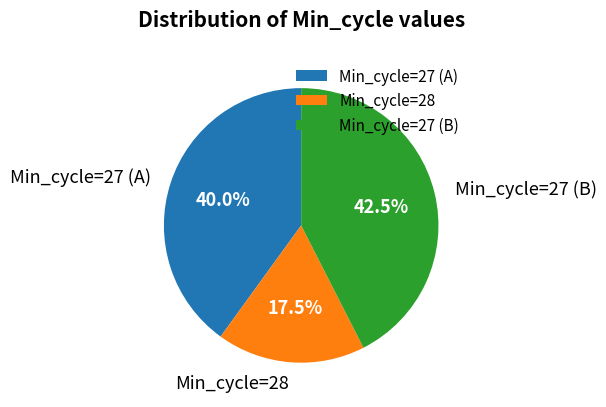

Rank the categories by value from highest to lowest.

Min_cycle=27 (B), Min_cycle=27 (A), Min_cycle=28